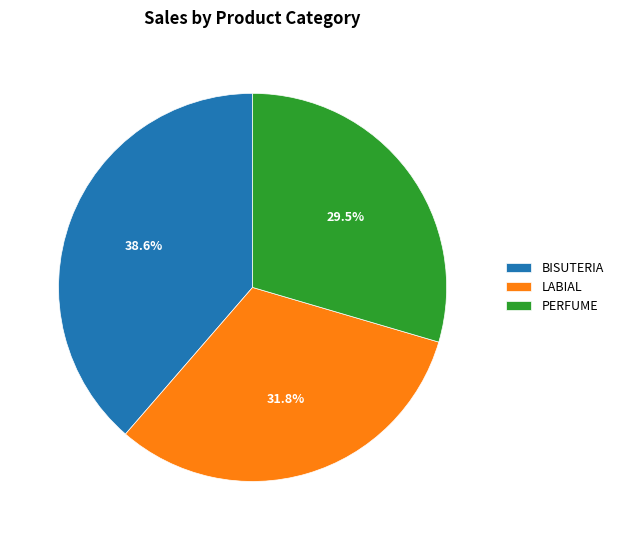

Which slice is the largest?

BISUTERIA